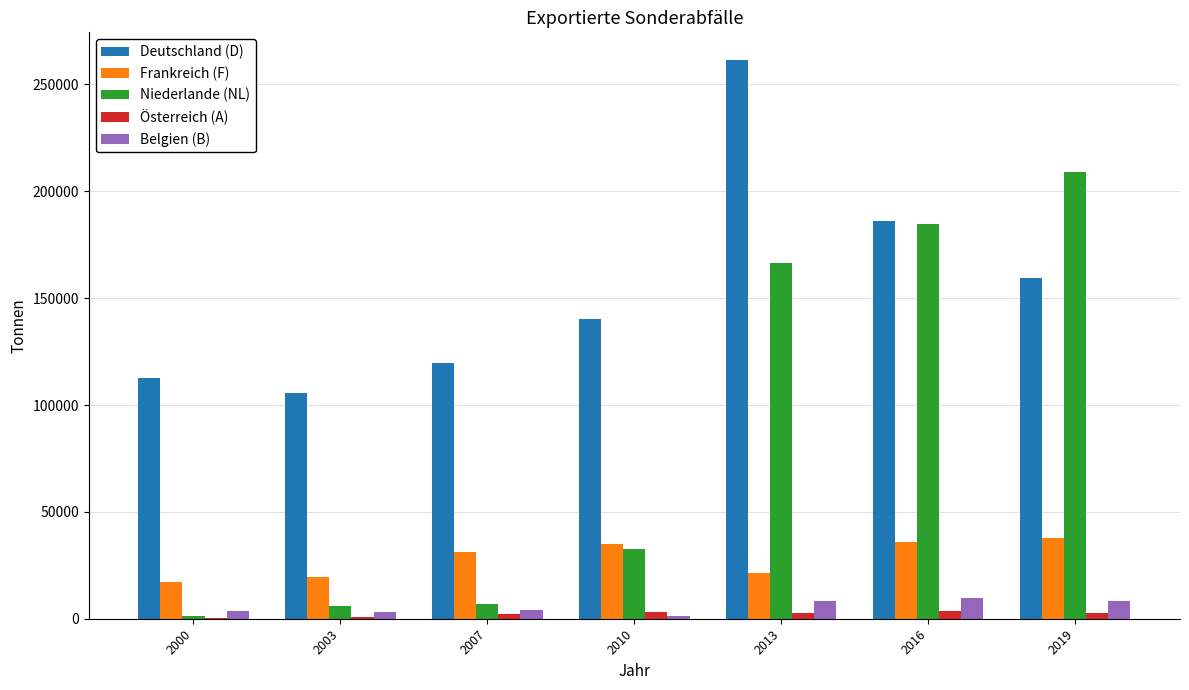

What is the sum of all Niederlande (NL) values?

606670